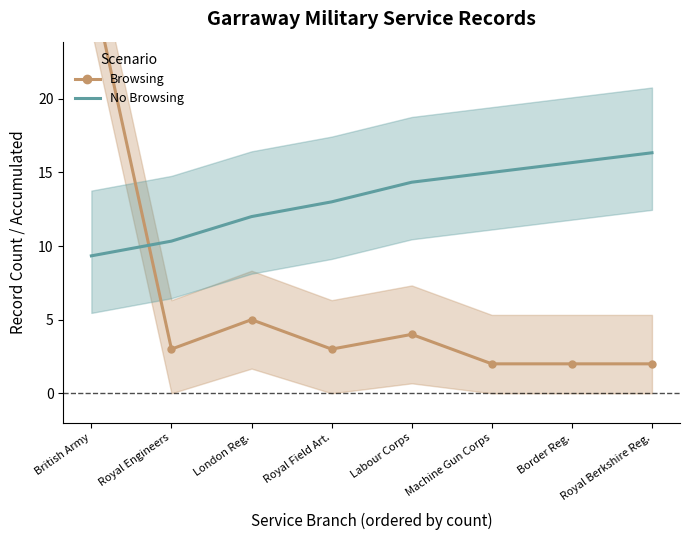

Reading left to right, what are all the values shown in this chart?

Browsing: British Army=28.0	Royal Engineers=3.0	London Reg.=5.0	Royal Field Art.=3.0	Labour Corps=4.0	Machine Gun Corps=2.0	Border Reg.=2.0	Royal Berkshire Reg.=2.0
No Browsing: British Army=9.3	Royal Engineers=10.3	London Reg.=12.0	Royal Field Art.=13.0	Labour Corps=14.3	Machine Gun Corps=15.0	Border Reg.=15.7	Royal Berkshire Reg.=16.3